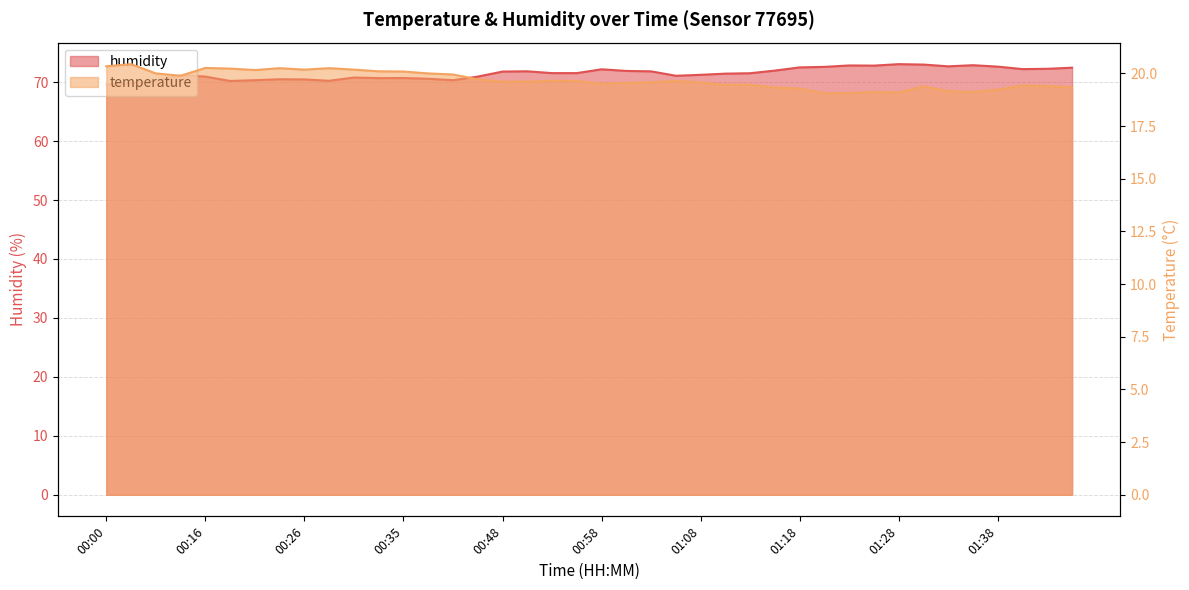

Where is the first local maximum for humidity?

00:14